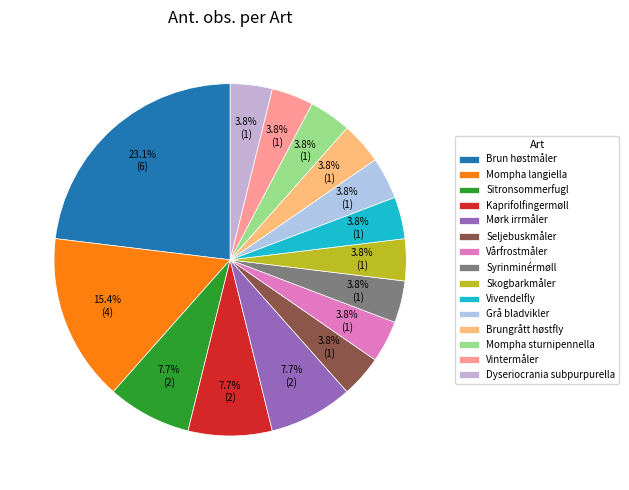

The Brun høstmåler slice represents 23% of the pie. True or false?

True